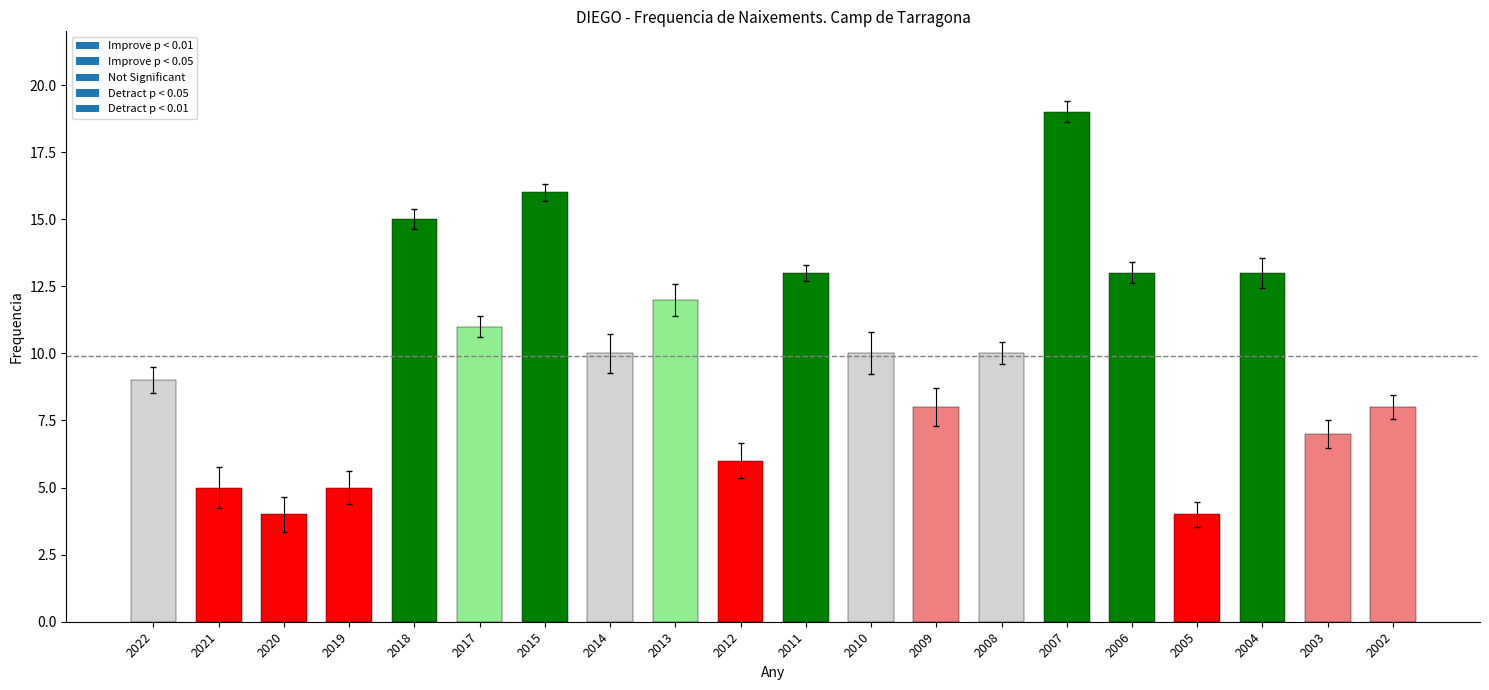

Reading left to right, list all the values displayed in this chart.

9	5	4	5	15	11	16	10	12	6	13	10	8	10	19	13	4	13	7	8